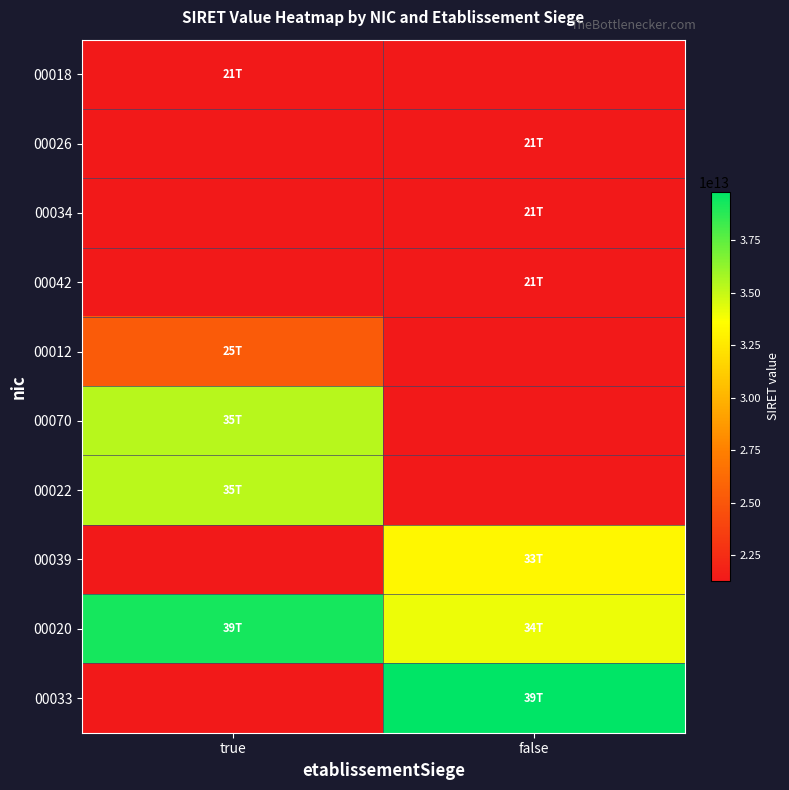

At true, list the series in order from largest to smallest.

00020, 00070, 00022, 00012, 00018, 00026, 00034, 00042, 00039, 00033